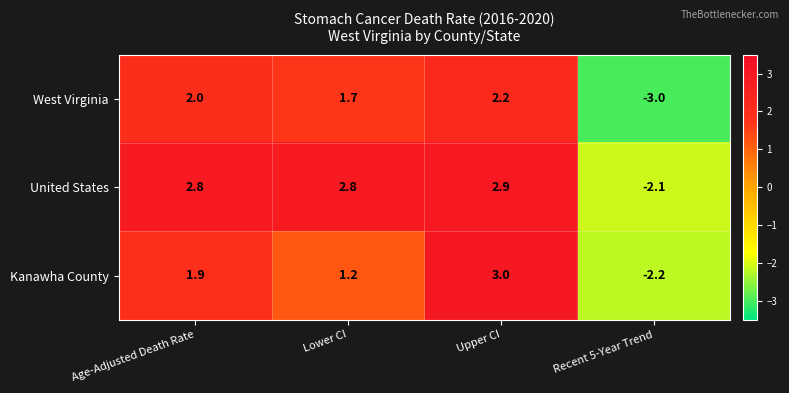

Which category has the highest value across all series?

Upper CI